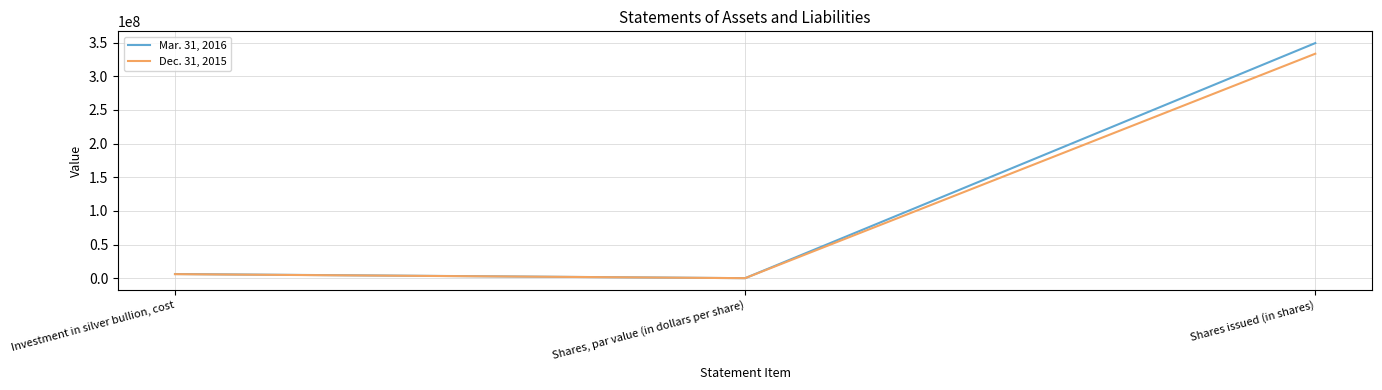

At which category is the sum across all series the highest?

Shares issued (in shares)